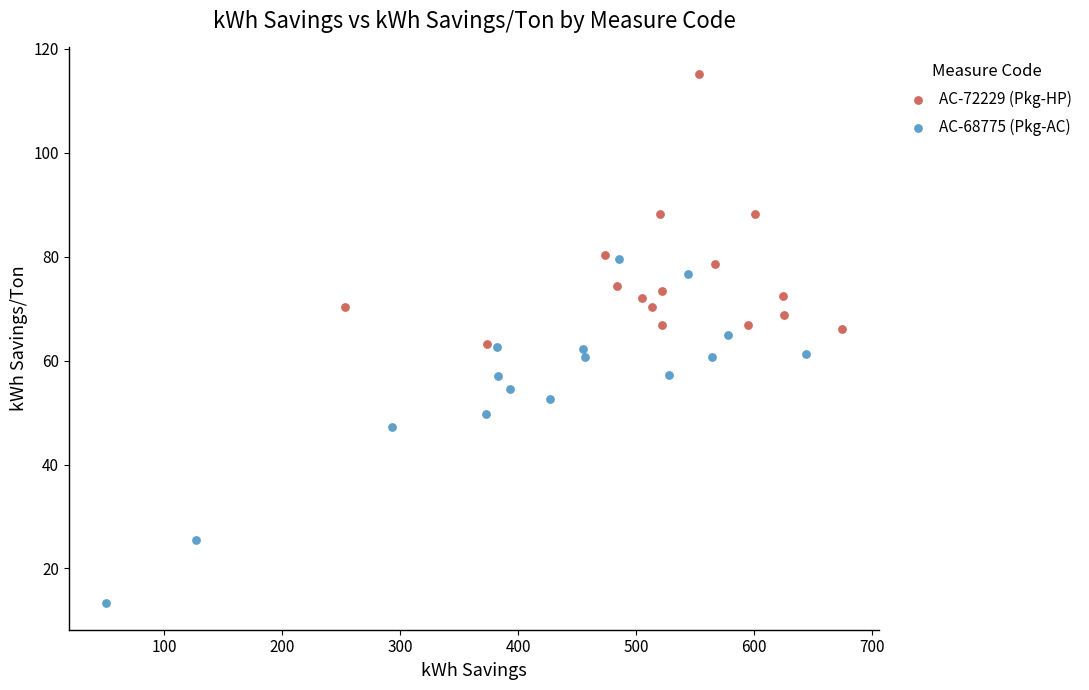

Which series has the largest Y range (max minus min)?

AC-68775 (Pkg-AC)